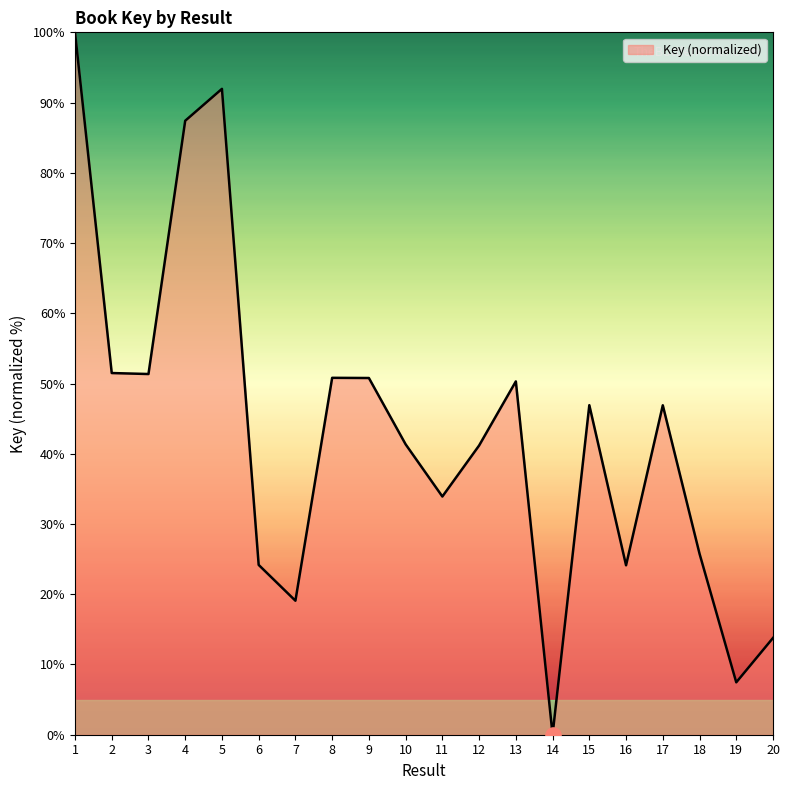

Which has a higher value, 19 or 9?

9